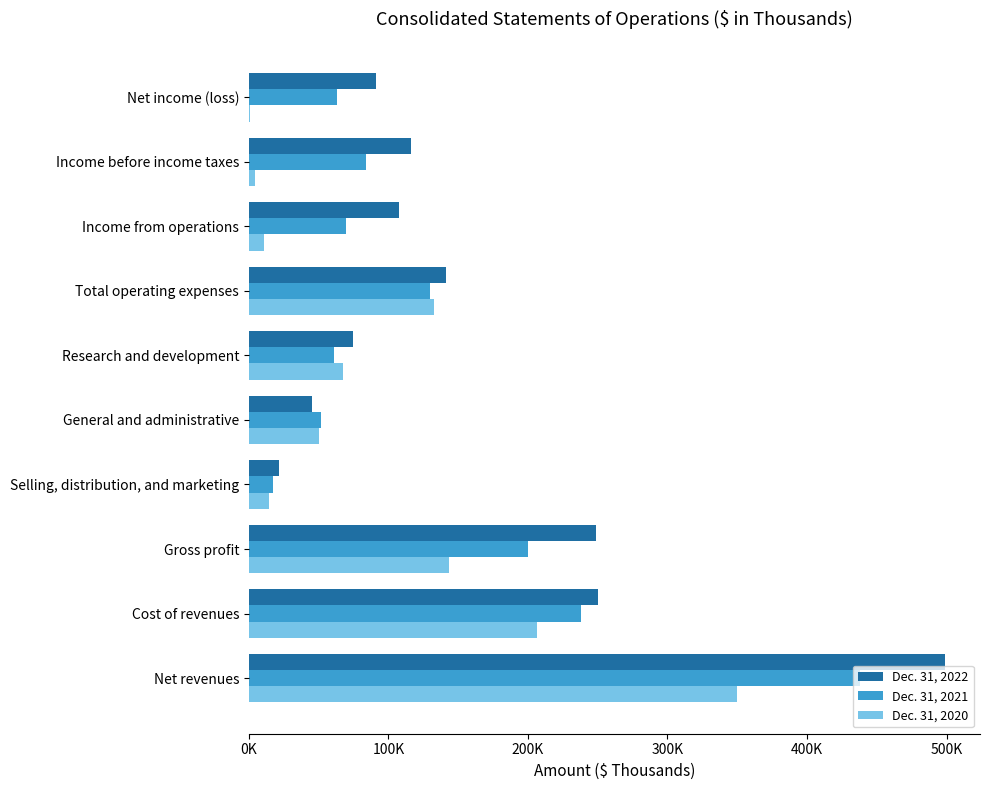

At which label does Dec. 31, 2021 reach its peak?

Net revenues